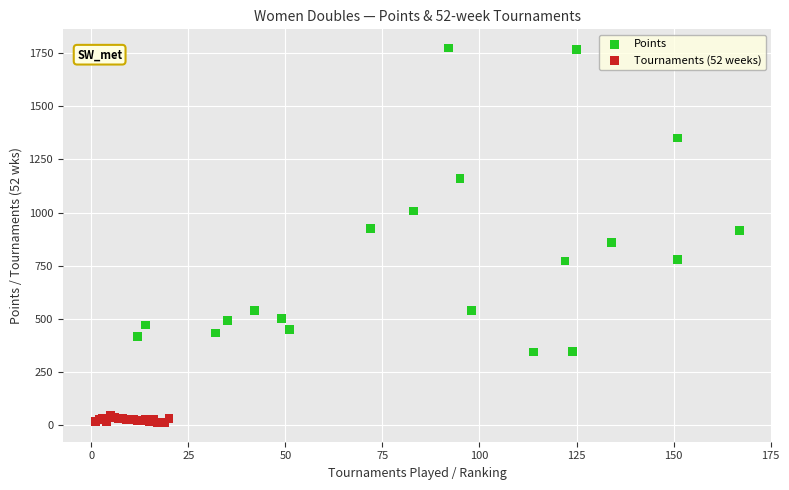

Which series reaches the maximum Y coordinate?

Points